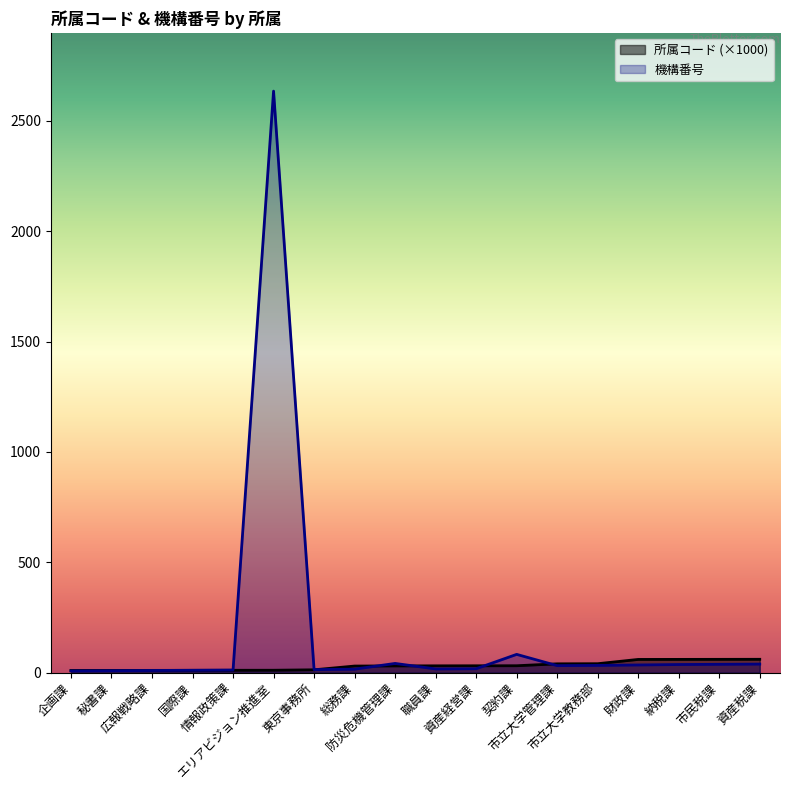

The value of 所属コード at 企画課 is 2.5. True or false?

False